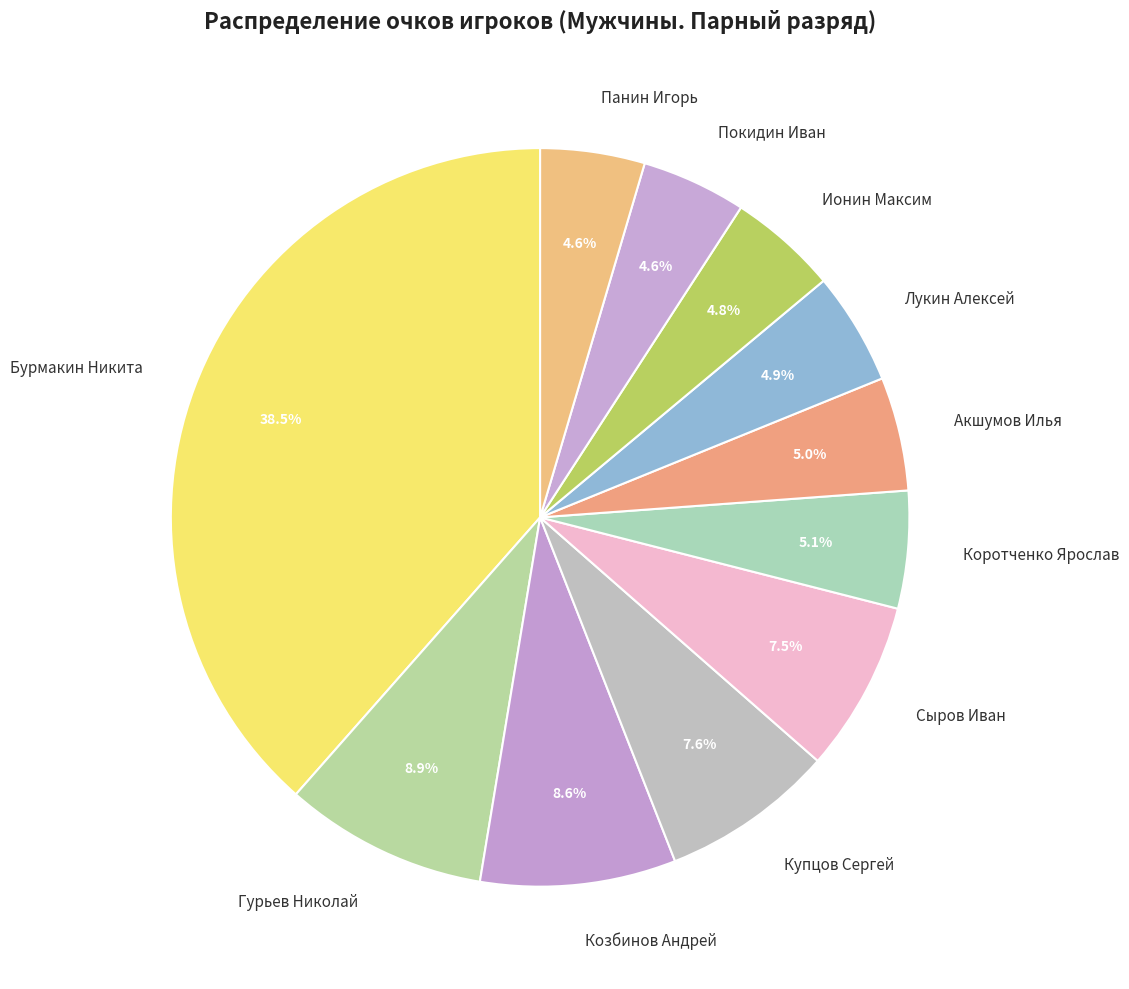

What percentage is NOT represented by Козбинов Андрей?

91.4%